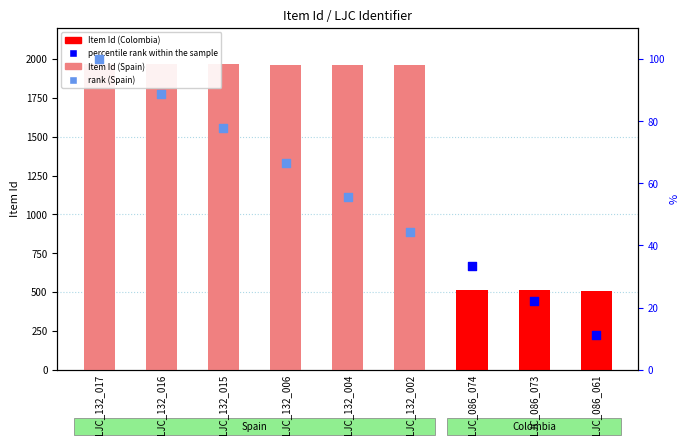

What is the ratio of the value at LJC_086_074 to the value at LJC_132_016?

0.3